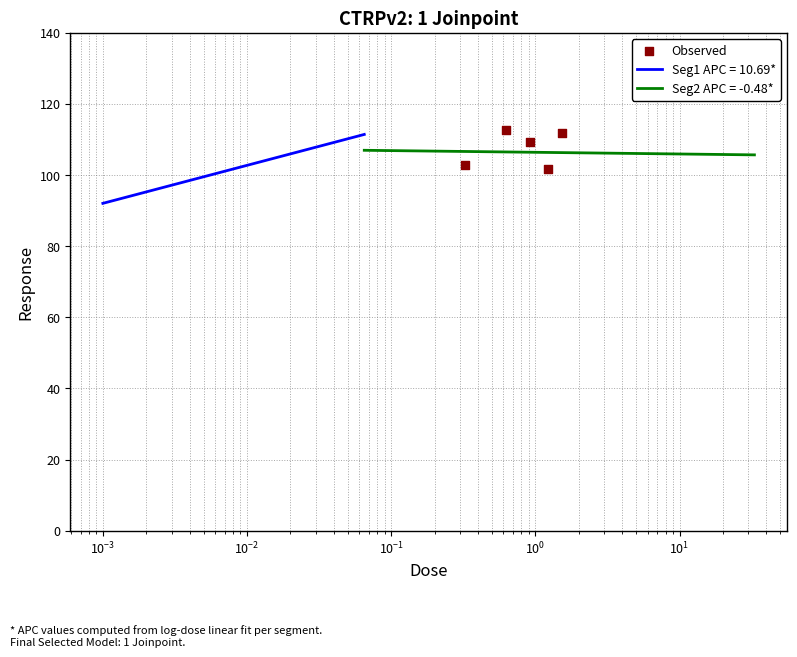

What is the highest value of the Seg1 APC = 10.69* series?

111.4